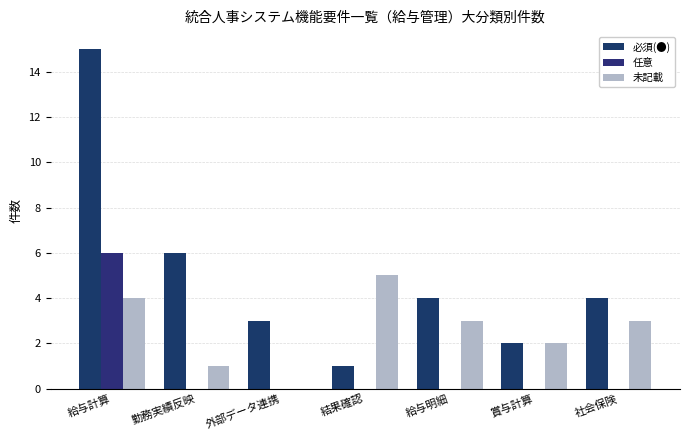

Reading left to right, extract all data points from this chart.

必須(●): 給与計算=15	勤務実績反映=6	外部データ連携=3	結果確認=1	給与明細=4	賞与計算=2	社会保険=4
任意: 給与計算=6	勤務実績反映=0	外部データ連携=0	結果確認=0	給与明細=0	賞与計算=0	社会保険=0
未記載: 給与計算=4	勤務実績反映=1	外部データ連携=0	結果確認=5	給与明細=3	賞与計算=2	社会保険=3